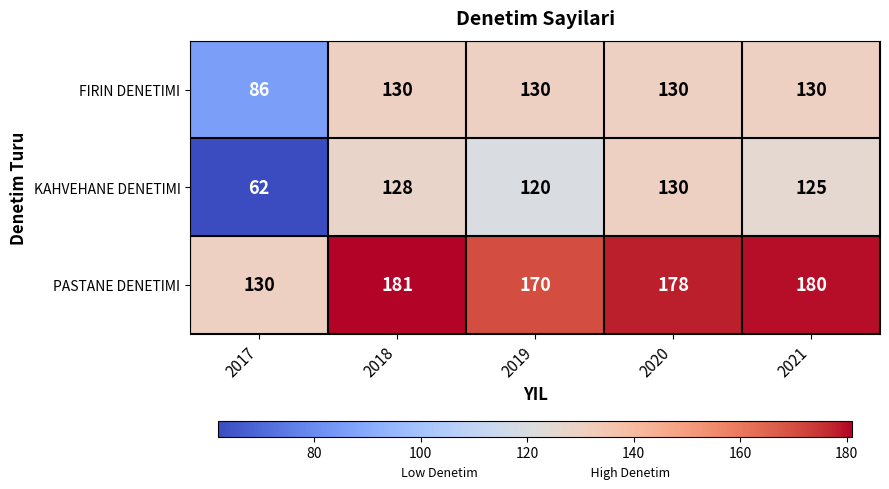

What is the sum of all KAHVEHANE DENETIMI values?

565